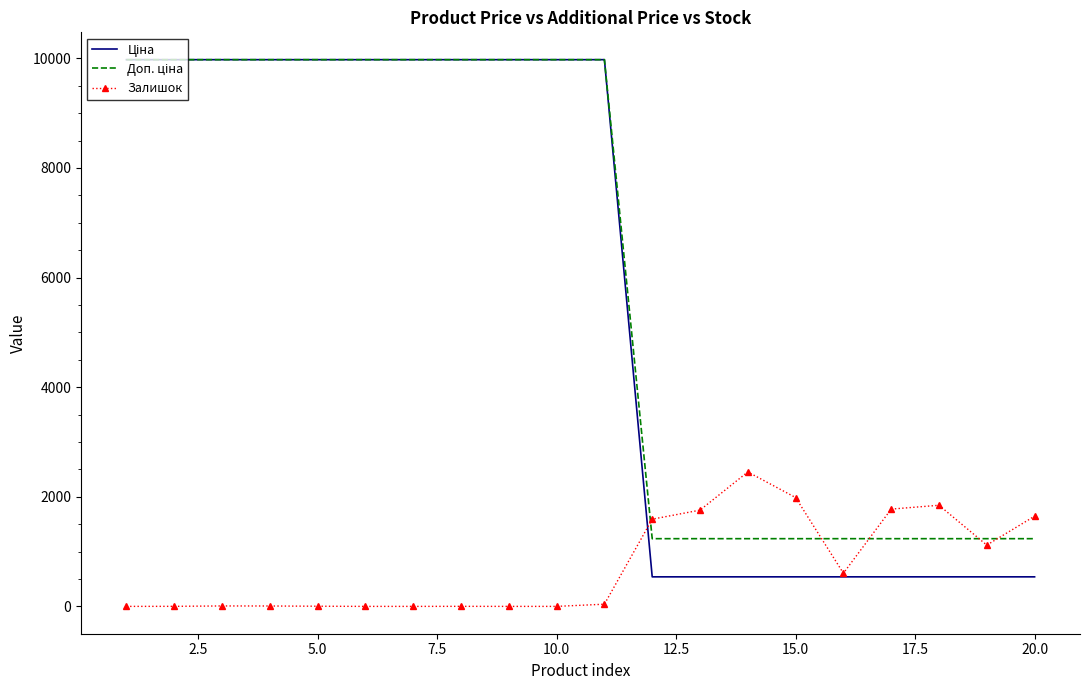

What is the greatest value displayed?

9975.0